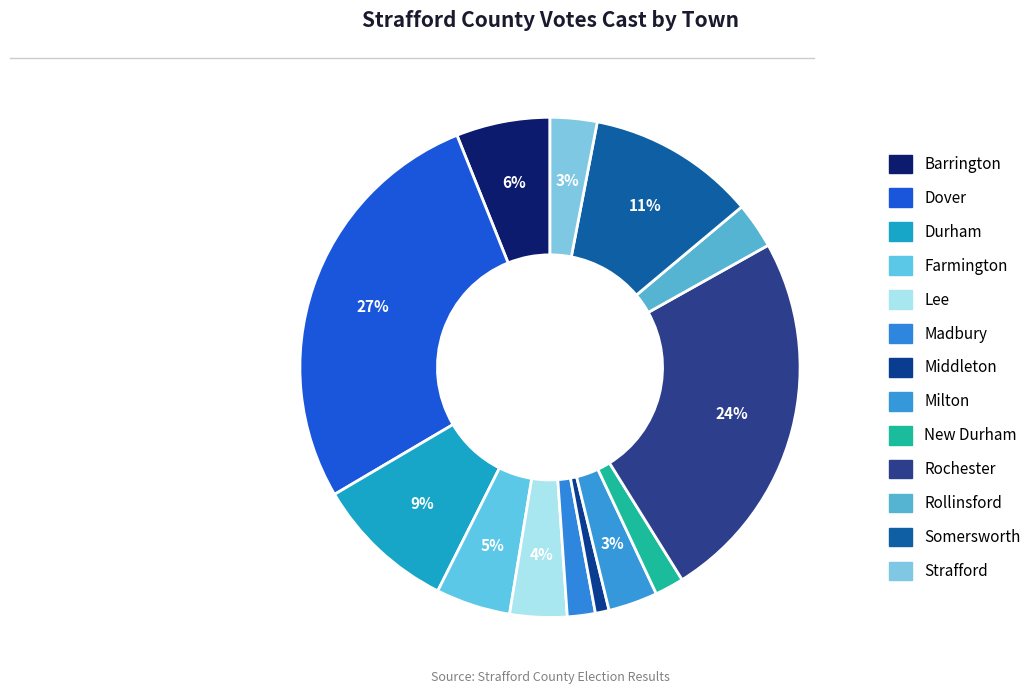

Is it true that Durham is 3% of the pie?

False